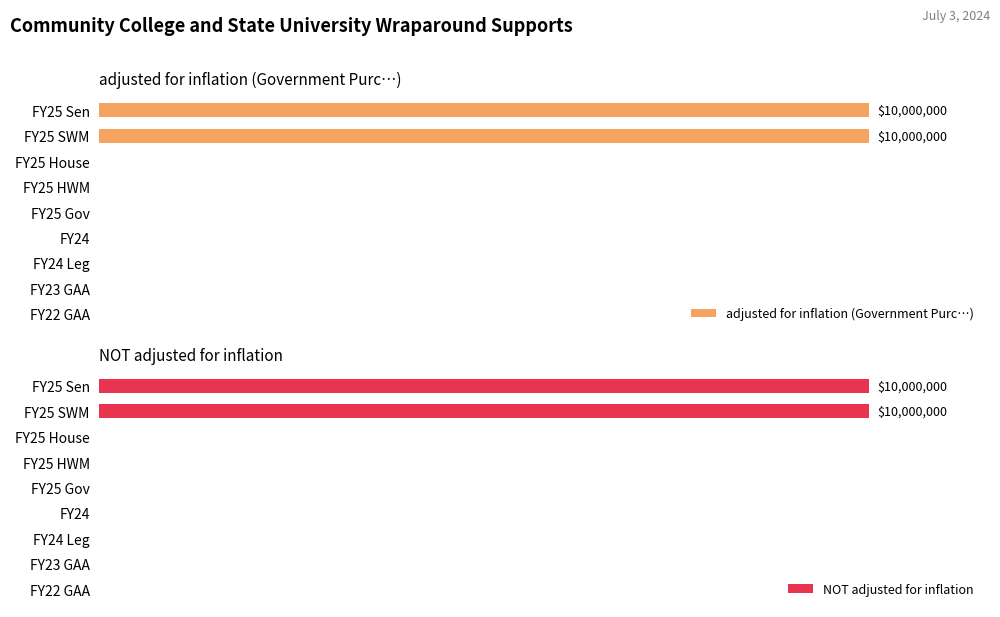

Reading left to right, list all the values displayed in this chart.

adjusted for inflation (Government Purc…): 0=10000000	1=10000000	2=0	3=0	4=0	5=0	6=0	7=0	8=0
NOT adjusted for inflation: 0=10000000	1=10000000	2=0	3=0	4=0	5=0	6=0	7=0	8=0